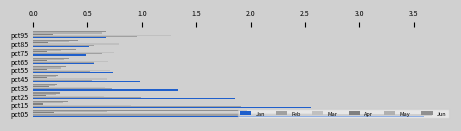

How many distinct data groups are displayed?

6